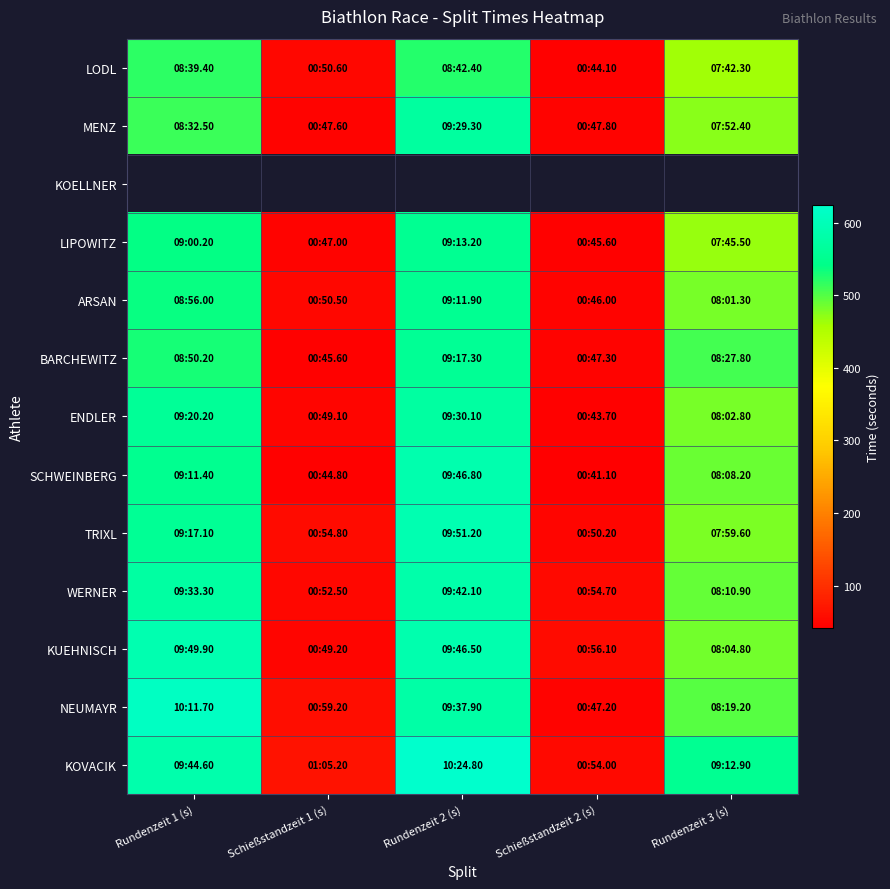

Which series has the largest total across all categories?

KOVACIK